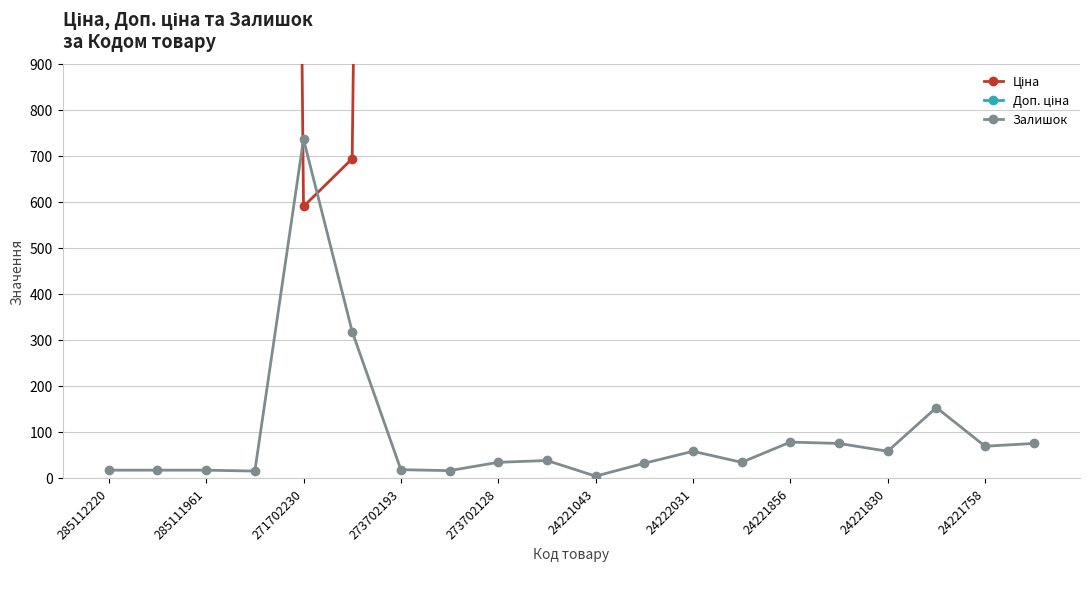

True or false: Залишок has a value of 69 at 24221758.

True